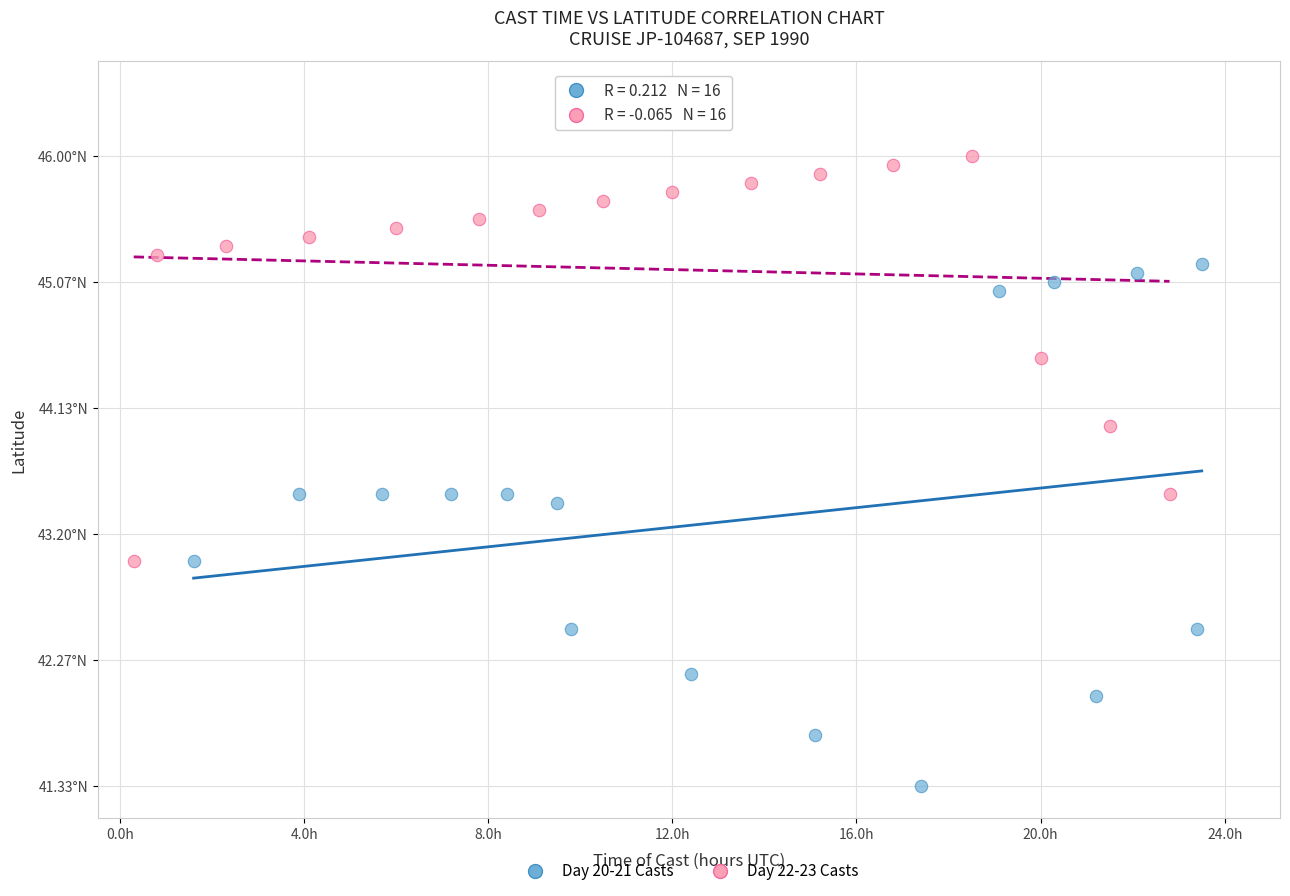

What are all the series names shown in the legend?

Day 20-21 Casts, Day 22-23 Casts